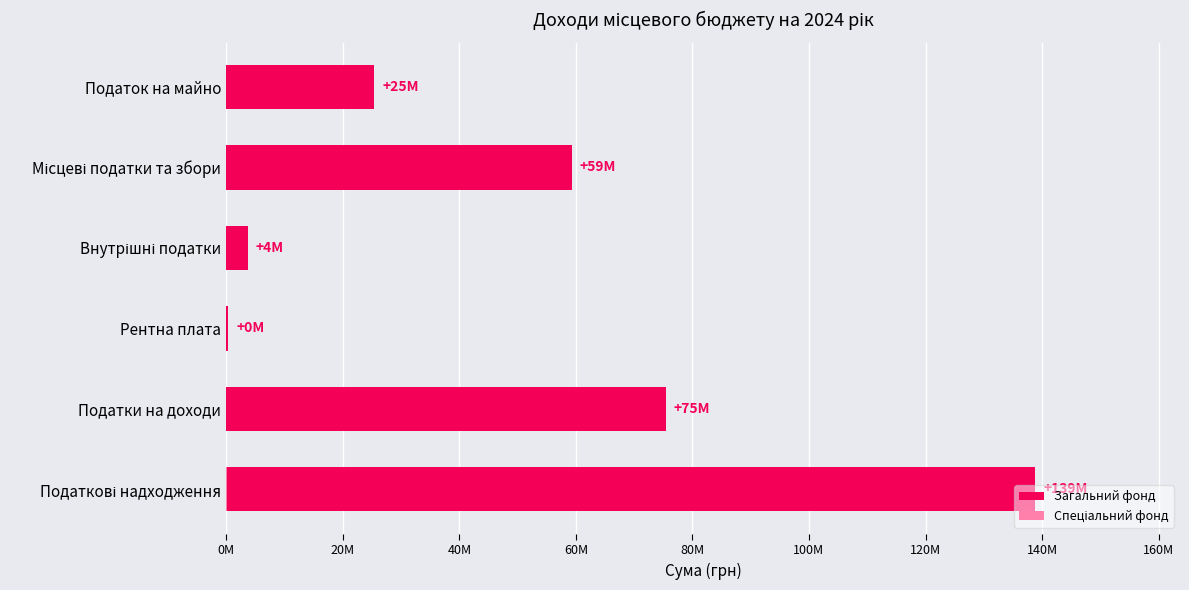

Is it true that Загальний фонд equals 3700000 at Внутрішні податки?

True